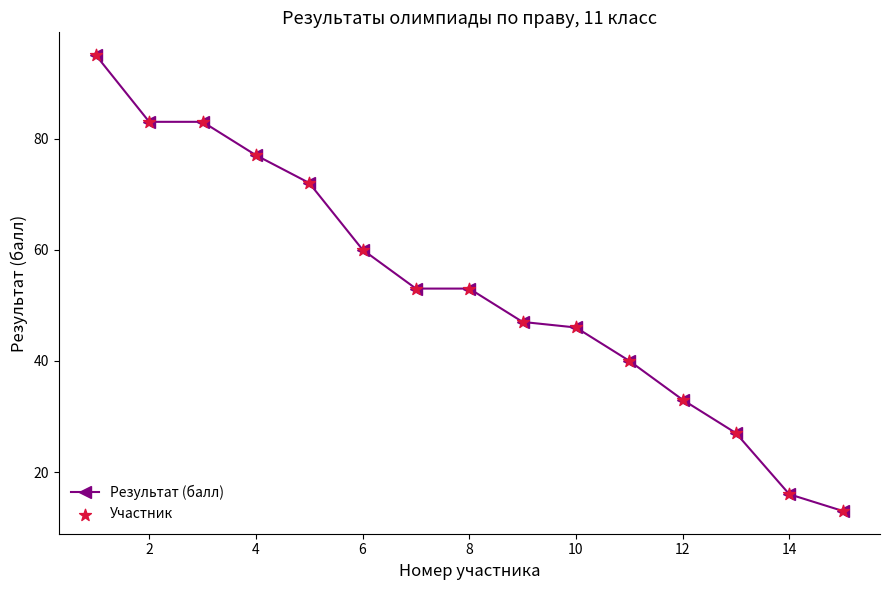

What is the average value?

53